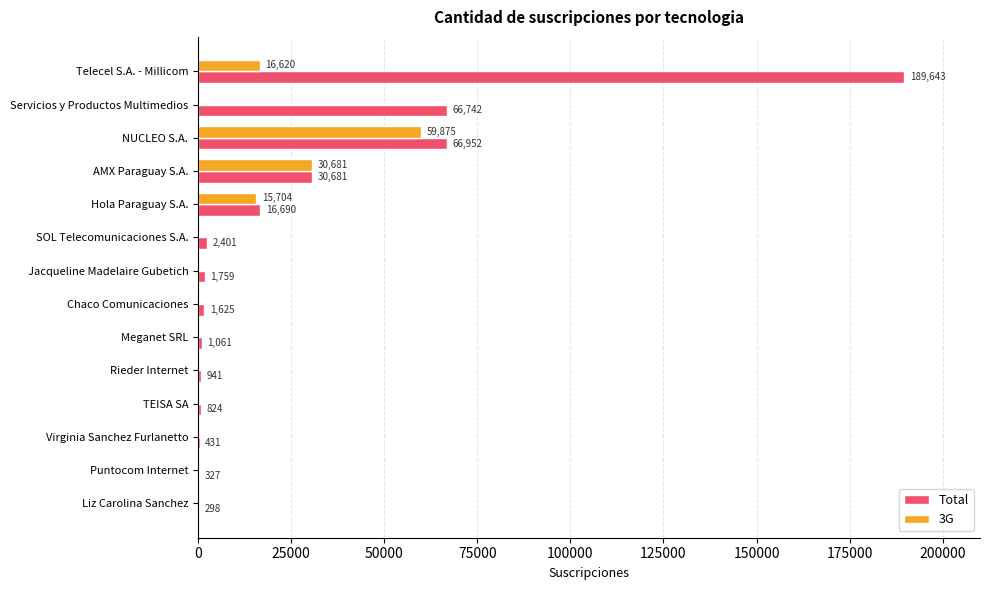

Between Jacqueline Madelaire Gubetich and Rieder Internet, which series saw the biggest shift?

Total